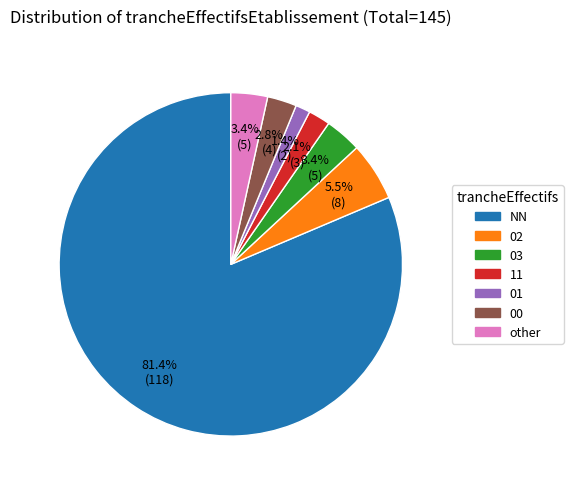

Approximately how many times larger is the value at 03 compared to 02?

0.6